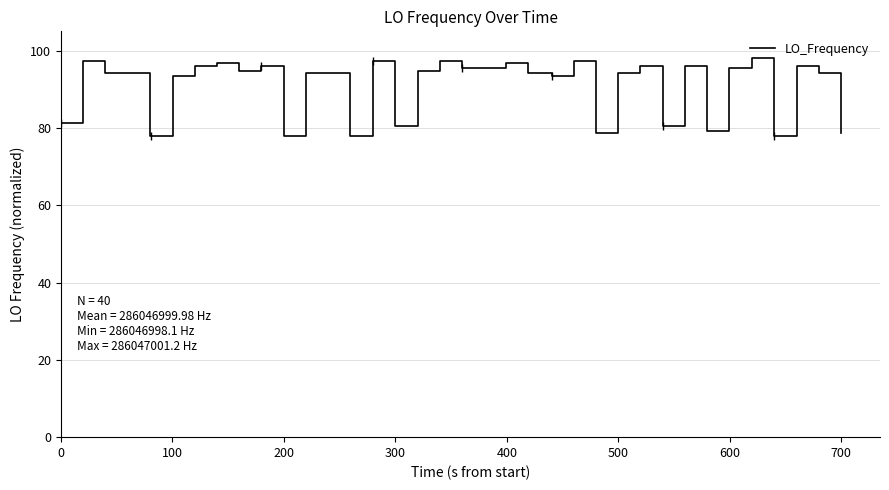

What is the lowest value of the LO_Frequency series?

78.0